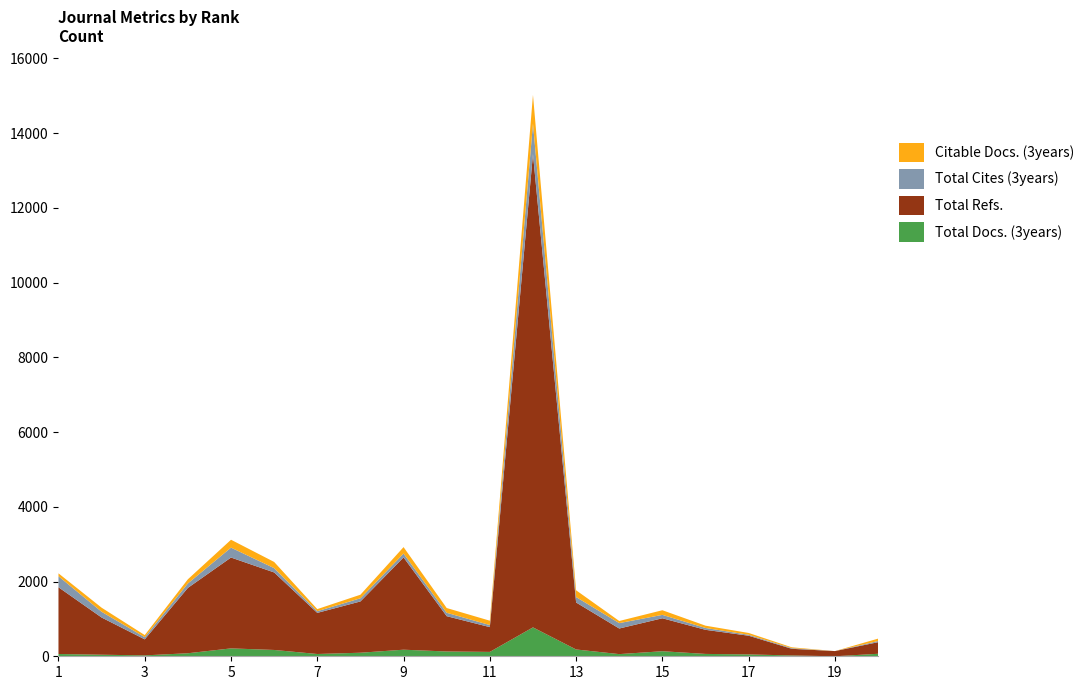

Reading left to right, list all the values displayed in this chart.

Total Docs. (3years): 1=61	2=42	3=24	4=81	5=211	6=169	7=61	8=95	9=176	10=128	11=117	12=773	13=182	14=58	15=135	16=63	17=50	18=22	19=0	20=67
Total Refs.: 1=1786	2=995	3=429	4=1749	5=2431	6=2074	7=1100	8=1372	9=2469	10=945	11=663	12=12662	13=1257	14=685	15=882	16=645	17=500	18=178	19=139	20=310
Total Cites (3years): 1=295	2=154	3=58	4=119	5=265	6=115	7=44	8=85	9=103	10=91	11=55	12=817	13=146	14=144	15=91	16=49	17=26	18=18	19=0	20=31
Citable Docs. (3years): 1=77	2=109	3=56	4=111	5=211	6=166	7=57	8=95	9=173	10=127	11=117	12=769	13=181	14=57	15=124	16=62	17=48	18=22	19=0	20=64